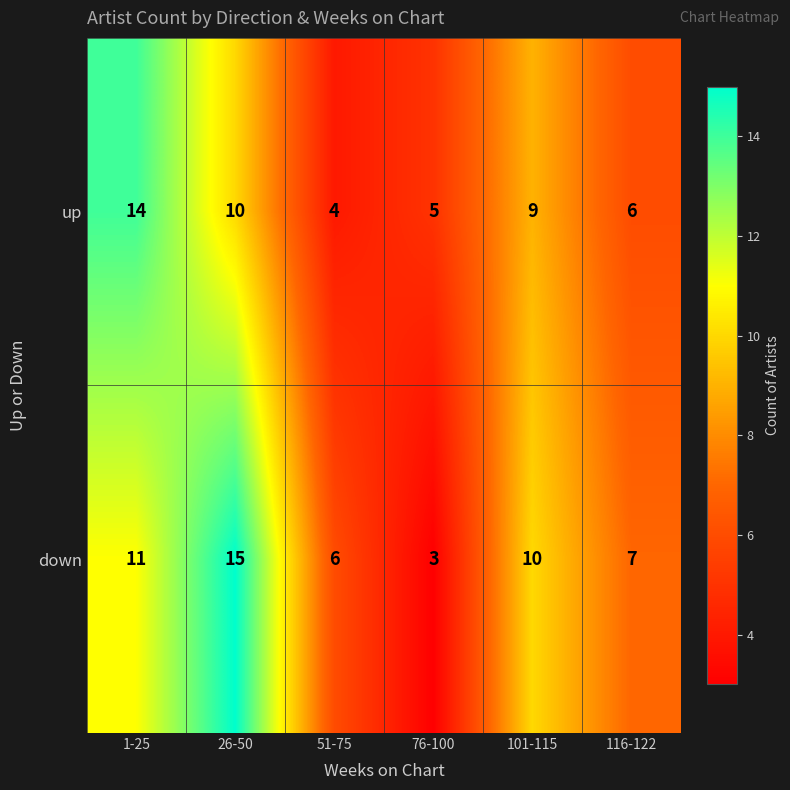

What is the average value of the down series?

9